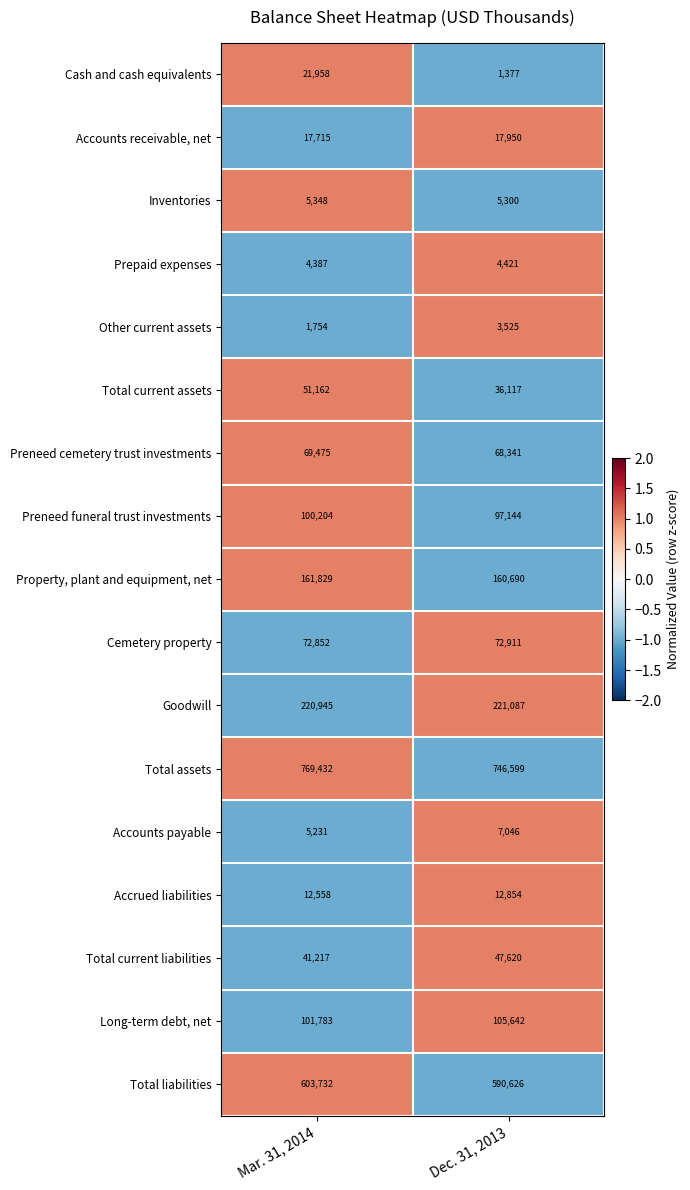

Which series has the largest total across all categories?

Total assets